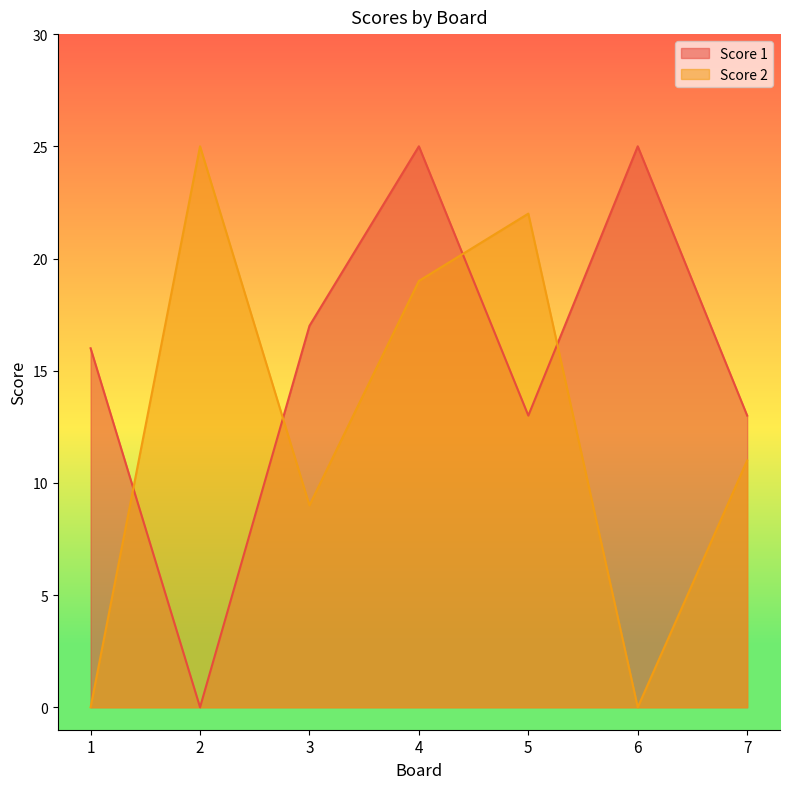

Rank the series by their maximum value, from lowest to highest.

Score 1, Score 2